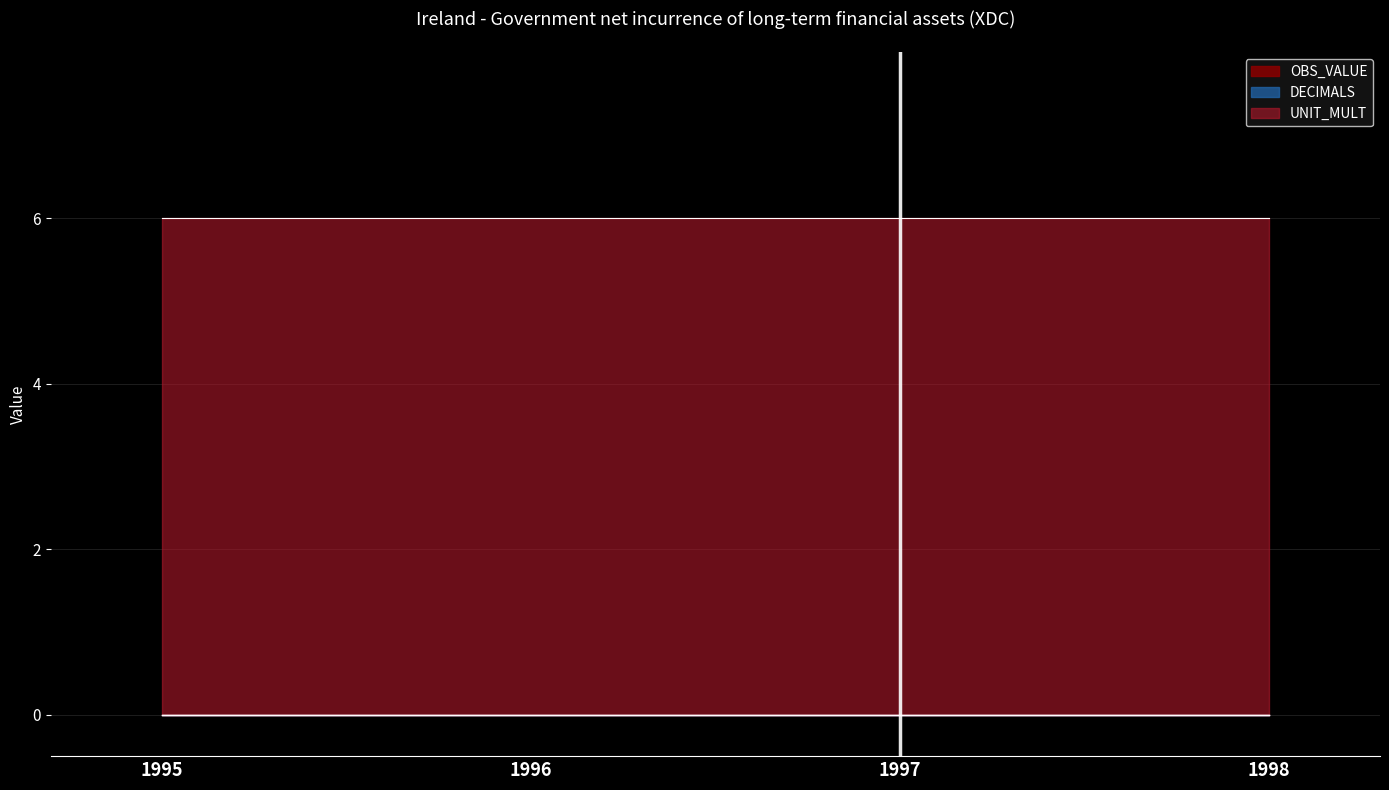

True or false: DECIMALS and UNIT_MULT intersect in this chart.

False